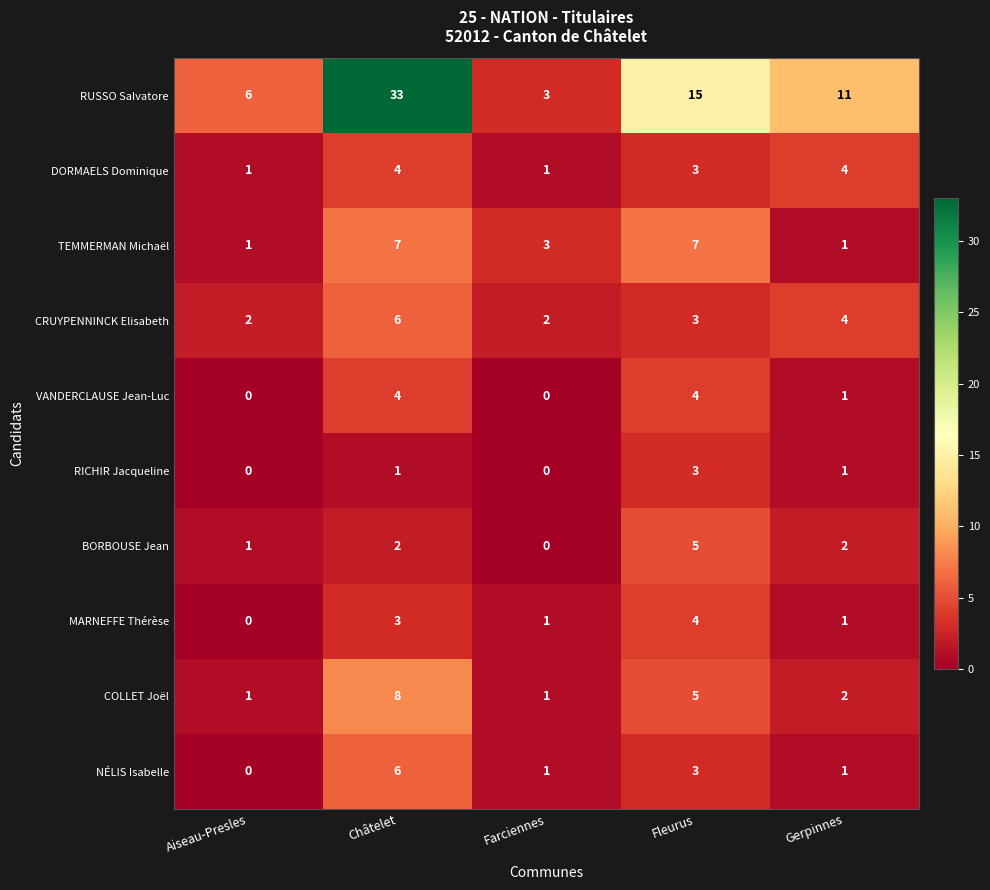

At which category is the sum across all series the highest?

Châtelet